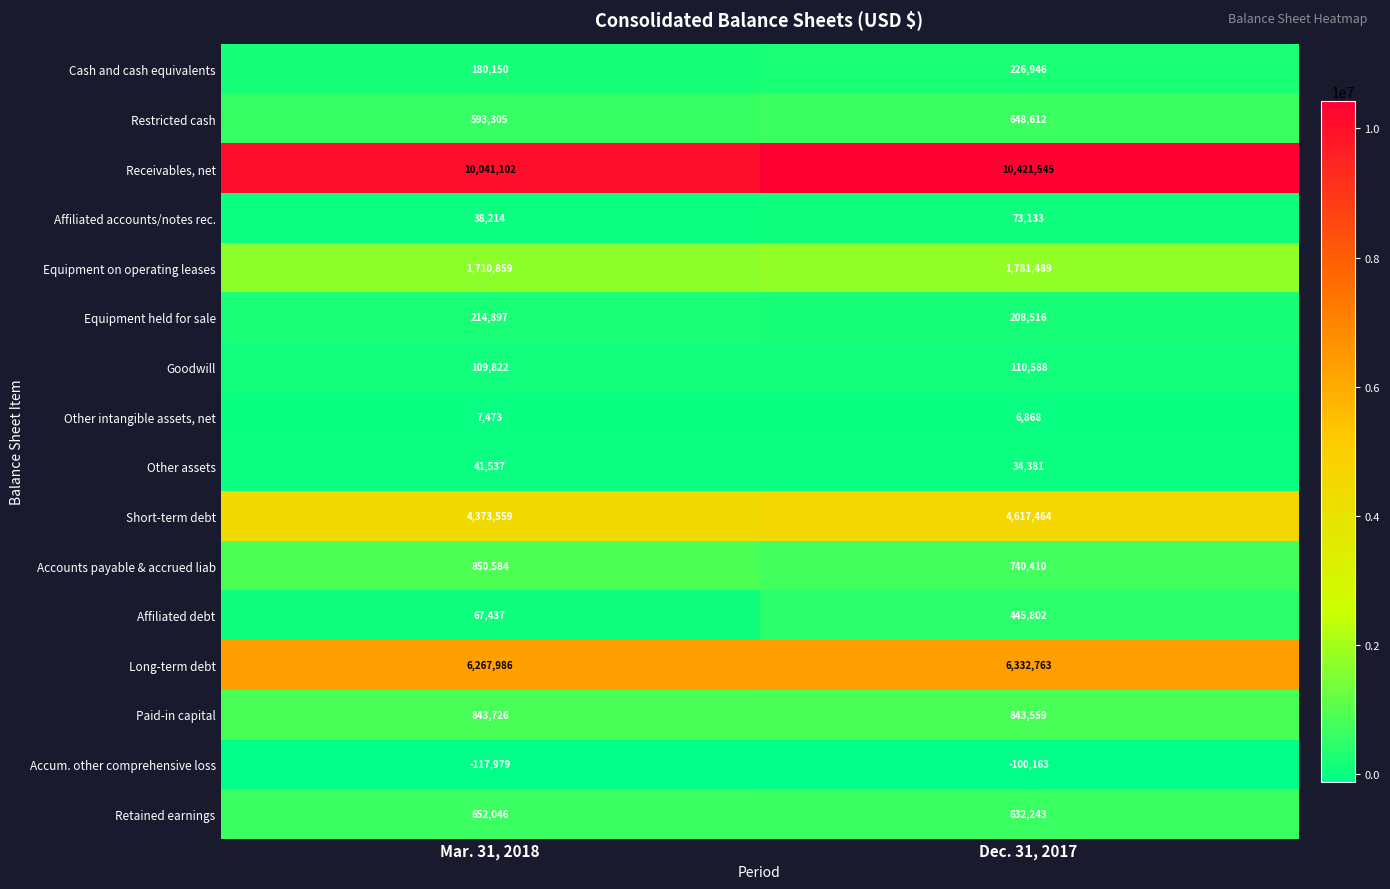

What value does the Other assets series have at Mar. 31, 2018?

41537